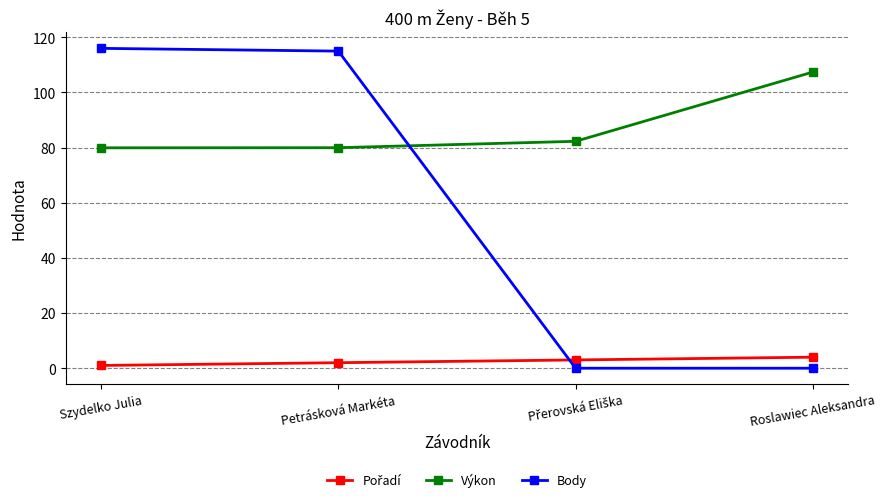

What is the difference between the maximum and minimum values in the Body series?

116.0